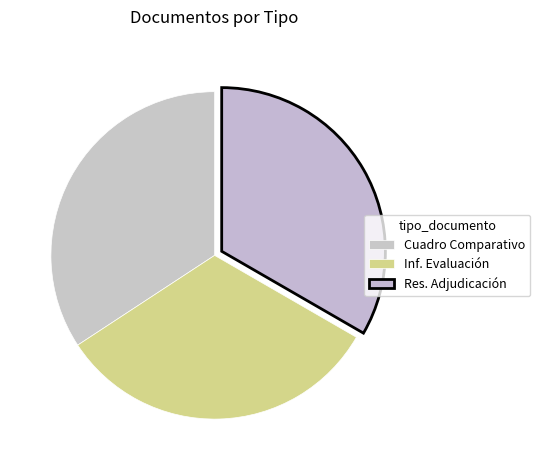

Rank the categories by value from highest to lowest.

Cuadro Comparativo de Ofertas, Resolución de Adjudicación, Informe de Evaluación